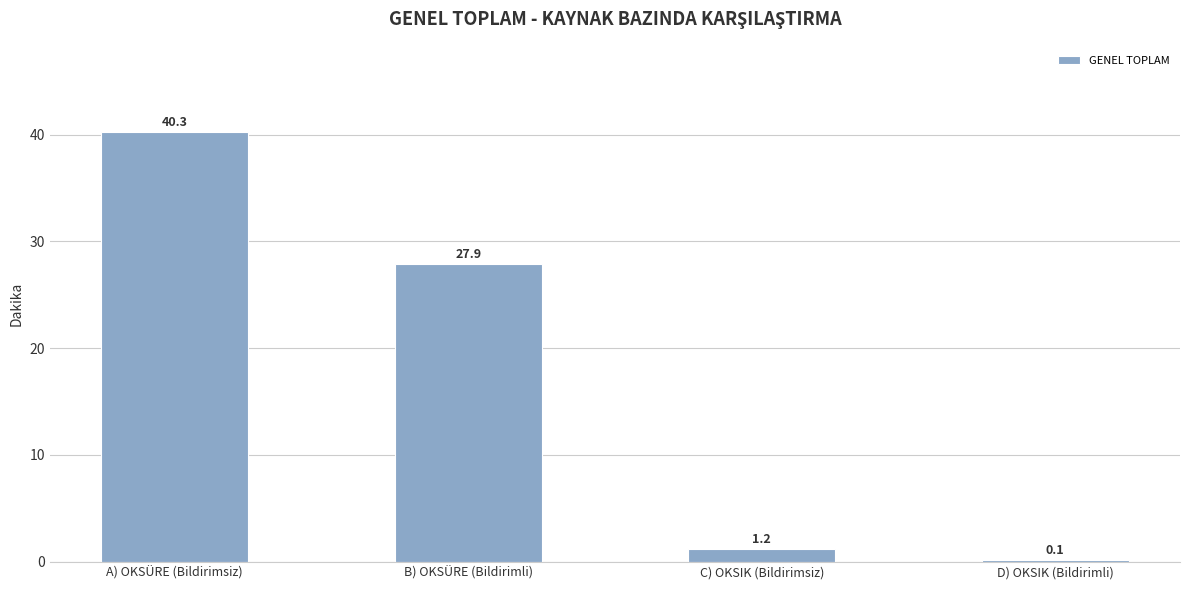

What is the greatest value displayed?

40.3